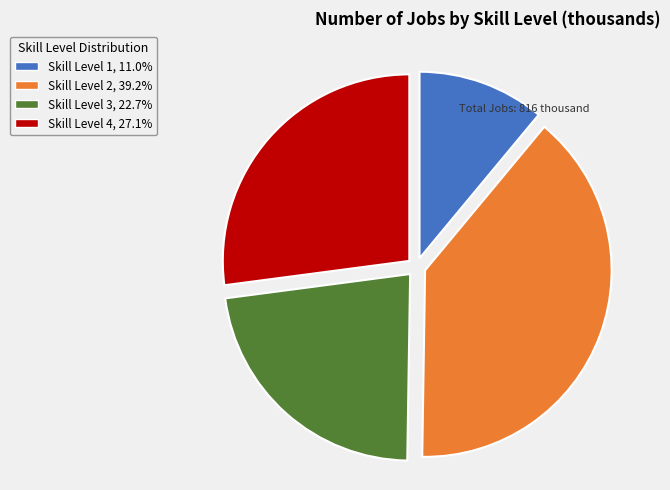

How many segments does this pie chart have?

4